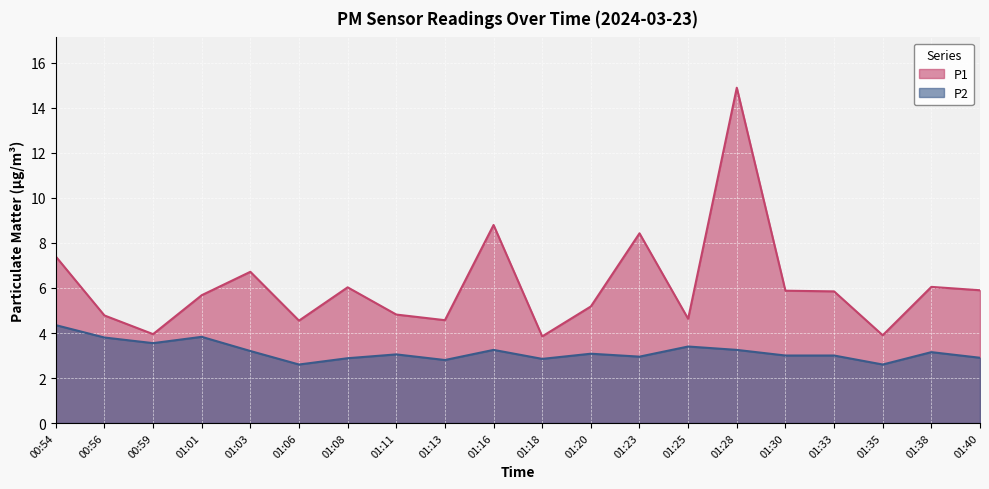

What is the highest value of the P2 series?

4.3